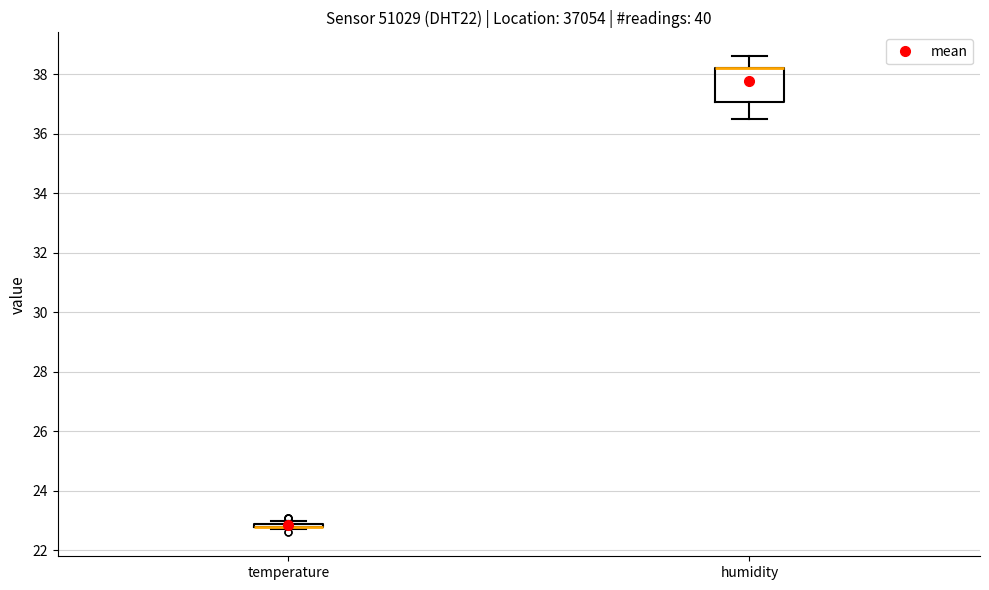

Where is the upper edge of the box for humidity on the y-axis? The values are not printed on the chart, so give them approximately, as read against the axis.

38.2